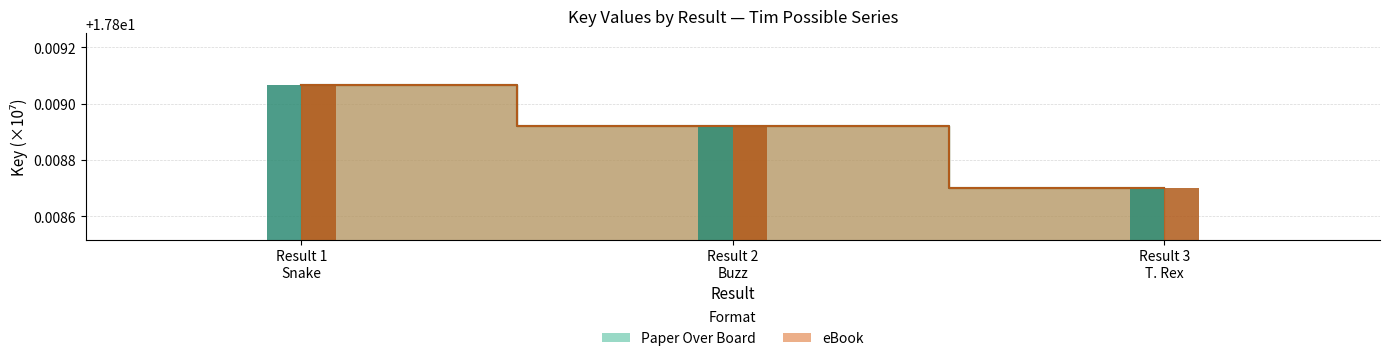

What is the total value across all series at Result 2 Buzz?

35.6